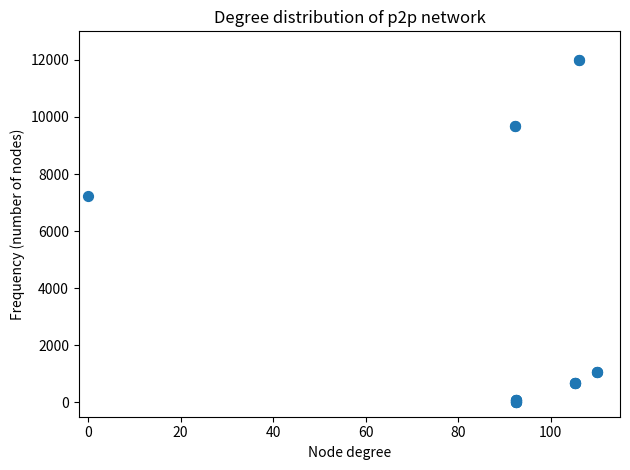

What Y value in the scatter plot is closest to 6000?

7226.5